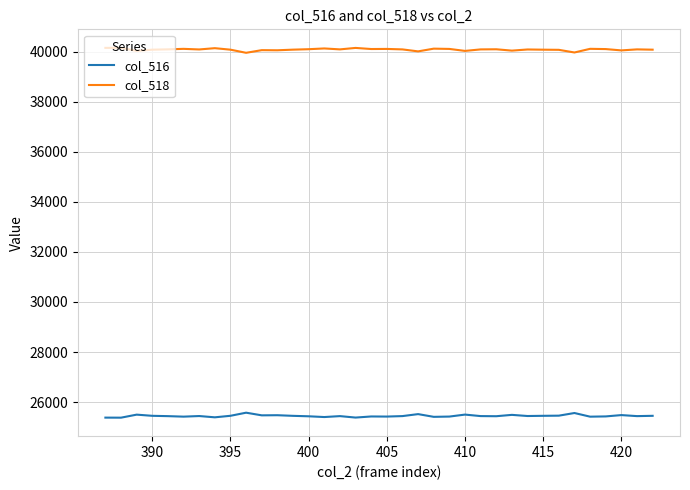

Rank the series by their average value, from lowest to highest.

col_516, col_518